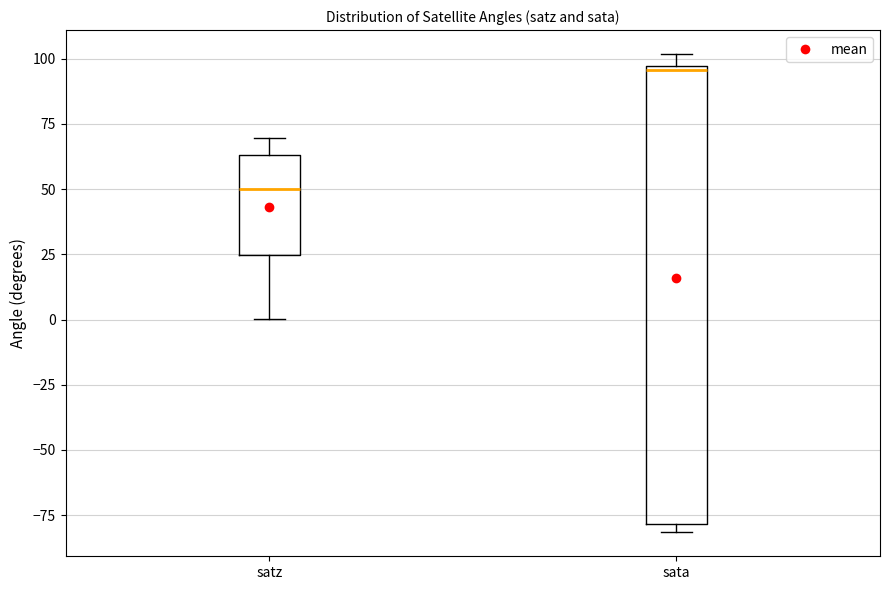

Reading left to right, read every box against the y-axis: the position of its median line, the range the box covers, and the ends of its whiskers. The values are not printed on the chart, so give them approximately, as read against the axis.

satz: median 50, box 25 to 65, whiskers 0 to 70
sata: median 95 (just below the box's upper edge), box -80 to 95, whiskers -80 (just below the box's lower edge) to 100